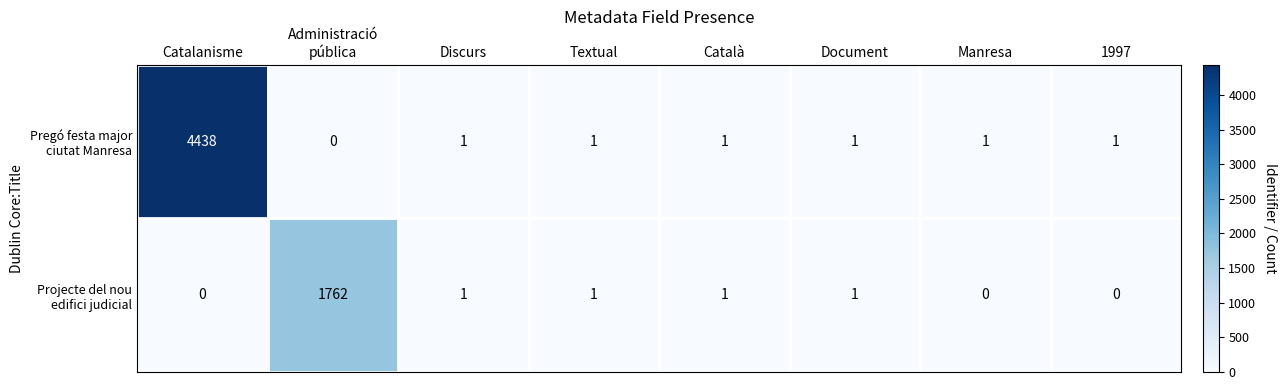

Which label corresponds to the largest value in the chart?

Catalanisme